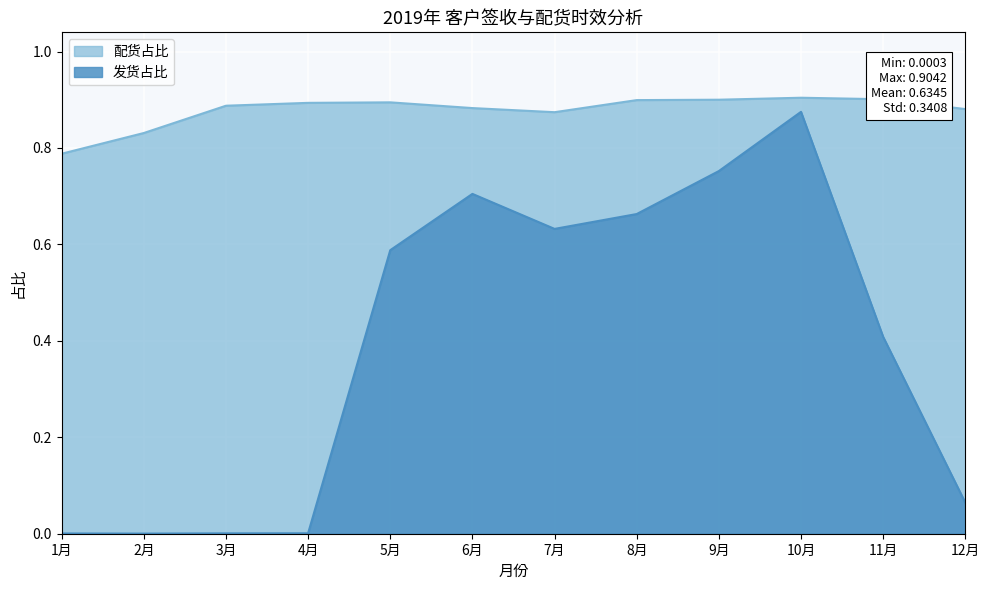

Which series has the largest range (max minus min)?

发货占比